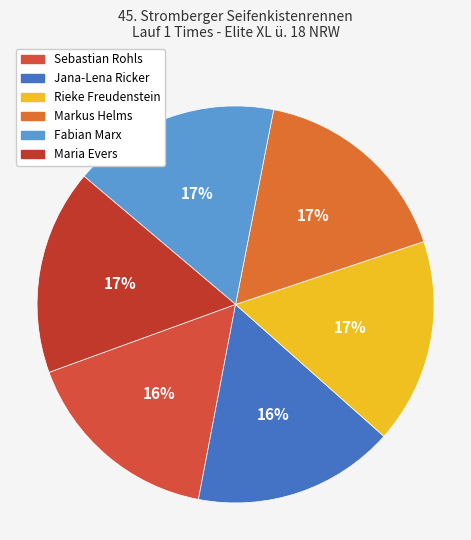

To the nearest percent, what is the average slice percentage?

17%